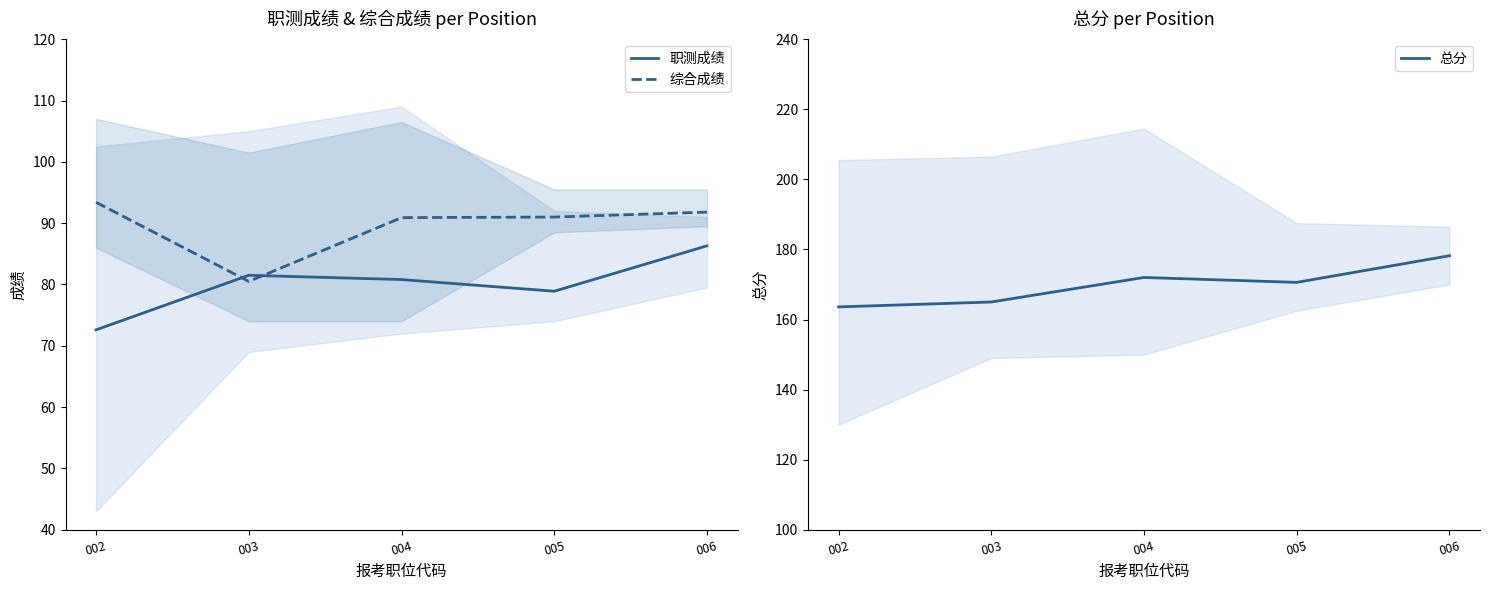

At which category is the sum across all series the highest?

006